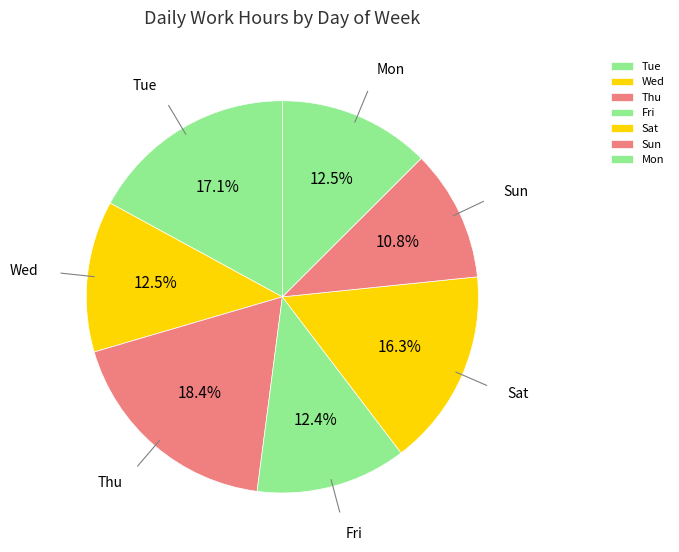

Which slice is the smallest?

Sun